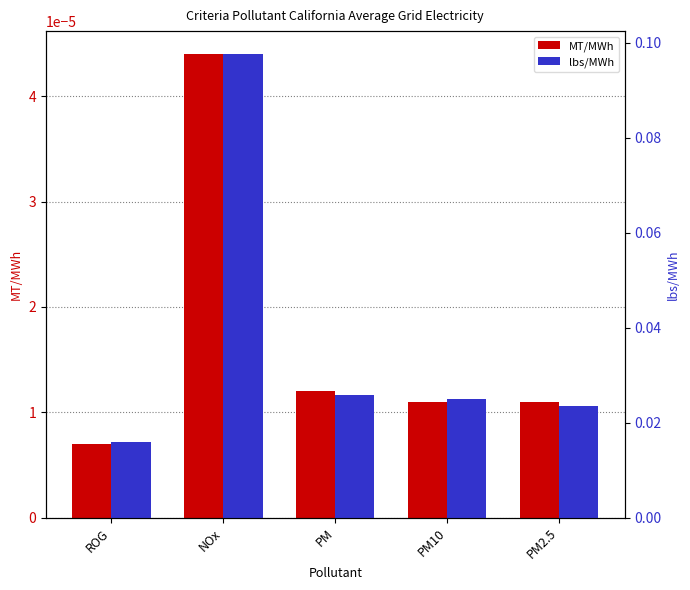

Which label corresponds to the smallest value in the chart?

ROG